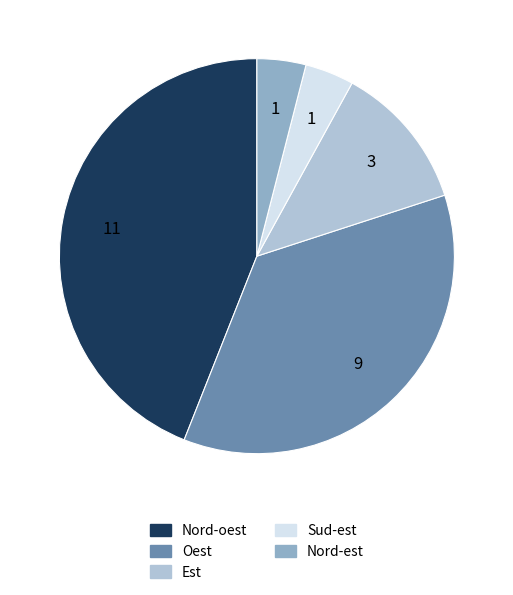

Is Est the majority of the pie?

No